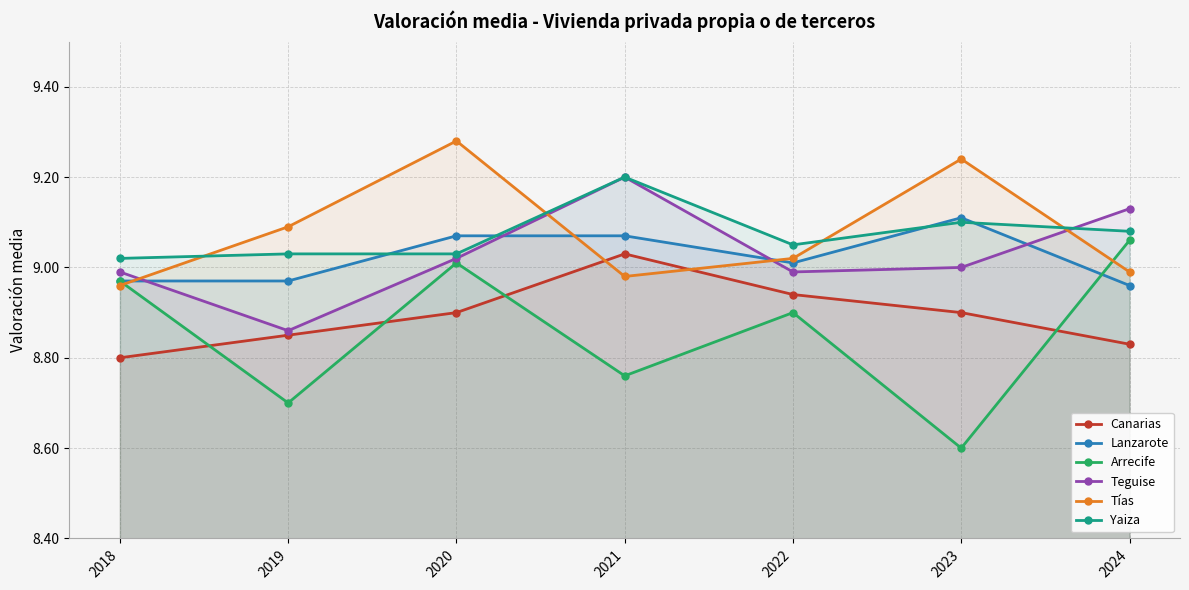

What is the value of the Canarias point at the 4th from the left?

9.0